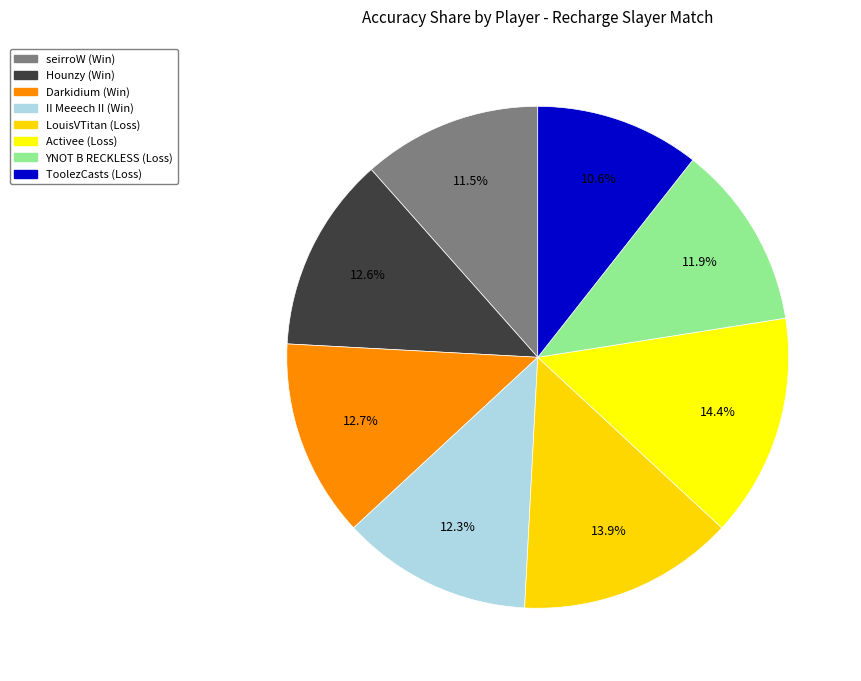

To the nearest percent, what portion does LouisVTitan represent?

14%